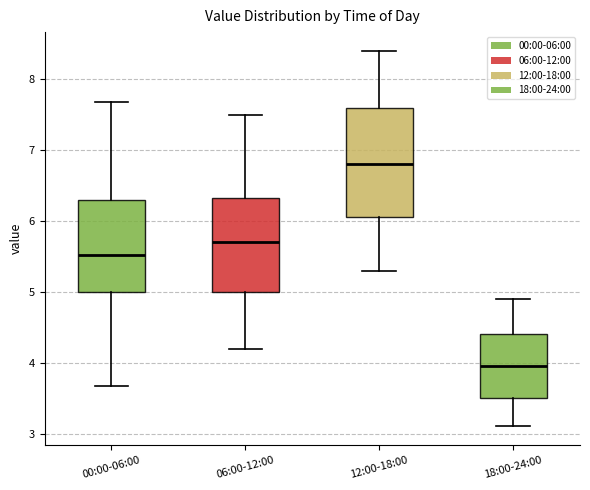

Reading left to right, read every box against the y-axis: the position of its median line, the range the box covers, and the ends of its whiskers. The values are not printed on the chart, so give them approximately, as read against the axis.

00:00-06:00: median 5.5, box 5.0 to 6.3, whiskers 3.7 to 7.7
06:00-12:00: median 5.7, box 5.0 to 6.3, whiskers 4.2 to 7.5
12:00-18:00: median 6.8, box 6.1 to 7.6, whiskers 5.3 to 8.4
18:00-24:00: median 4.0, box 3.5 to 4.4, whiskers 3.1 to 4.9